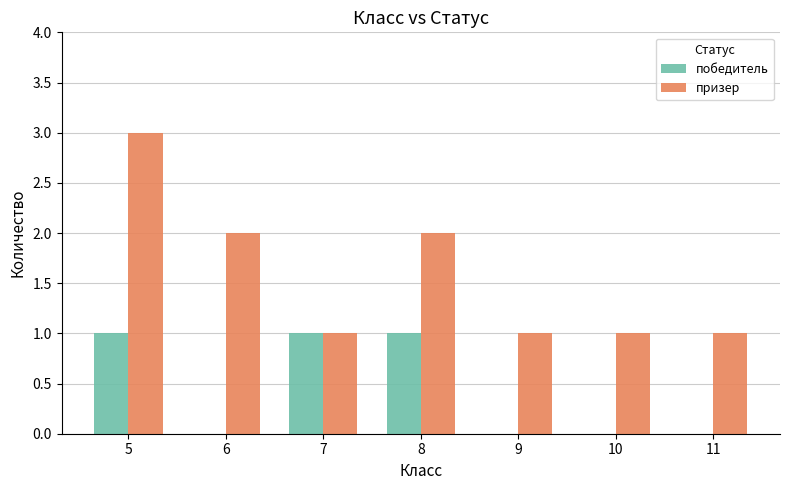

Is it true that победитель equals 1 at 7?

True